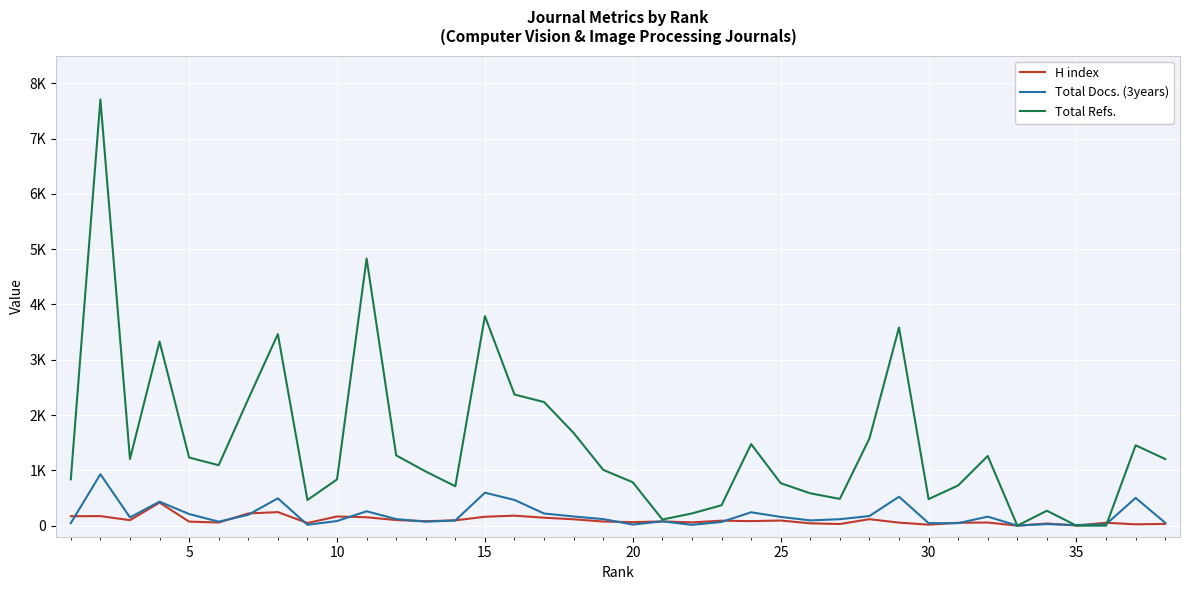

What are all the series names shown in the legend?

H index, Total Docs. (3years), Total Refs.